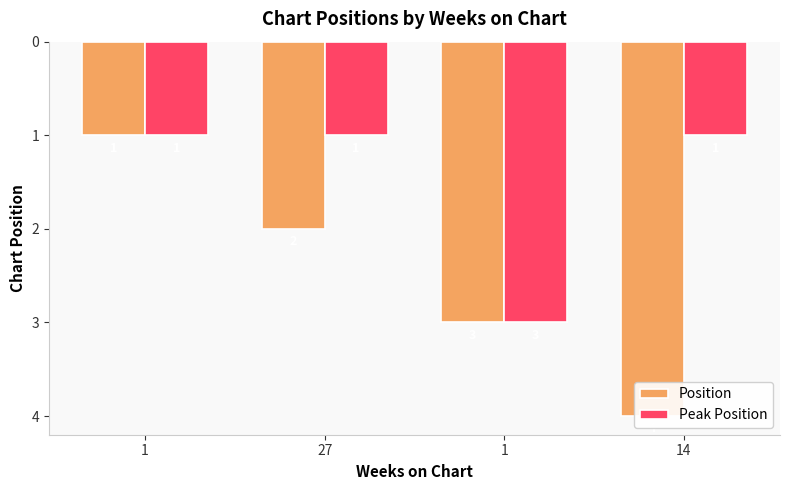

How many bars are there in total?

8